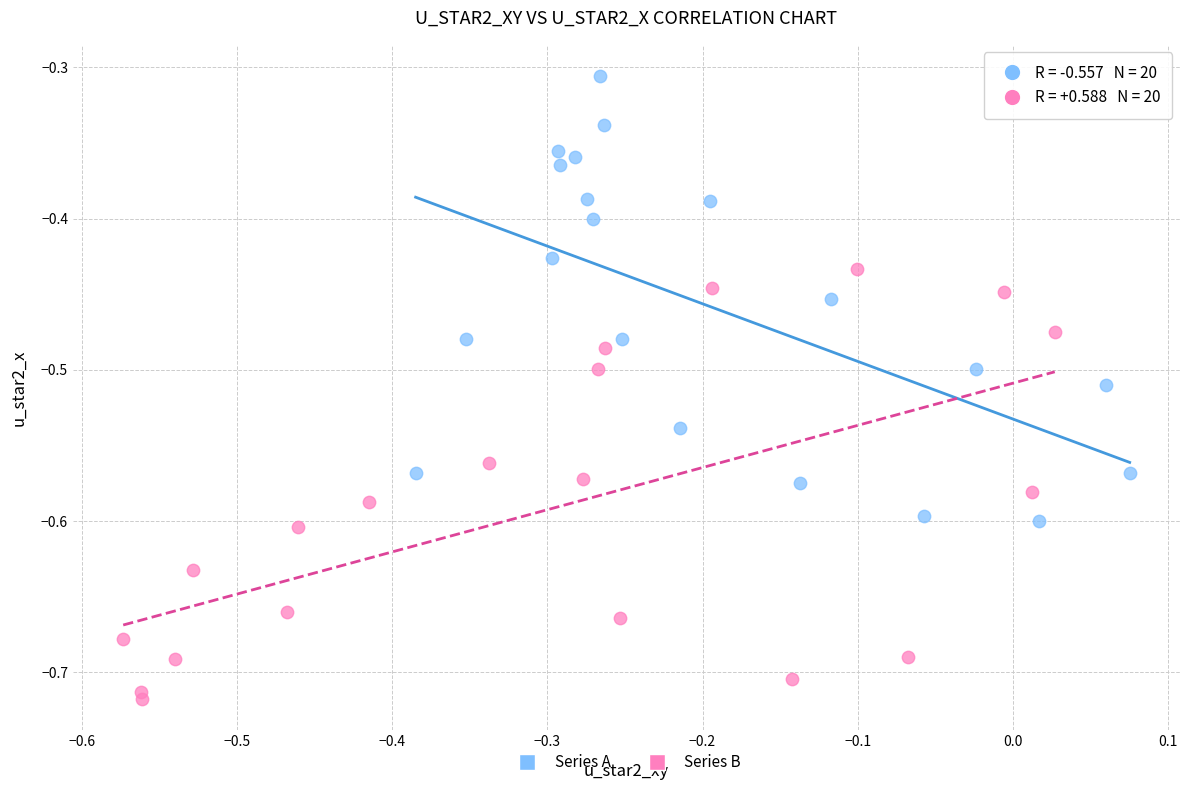

Which series reaches the minimum Y coordinate?

Series B